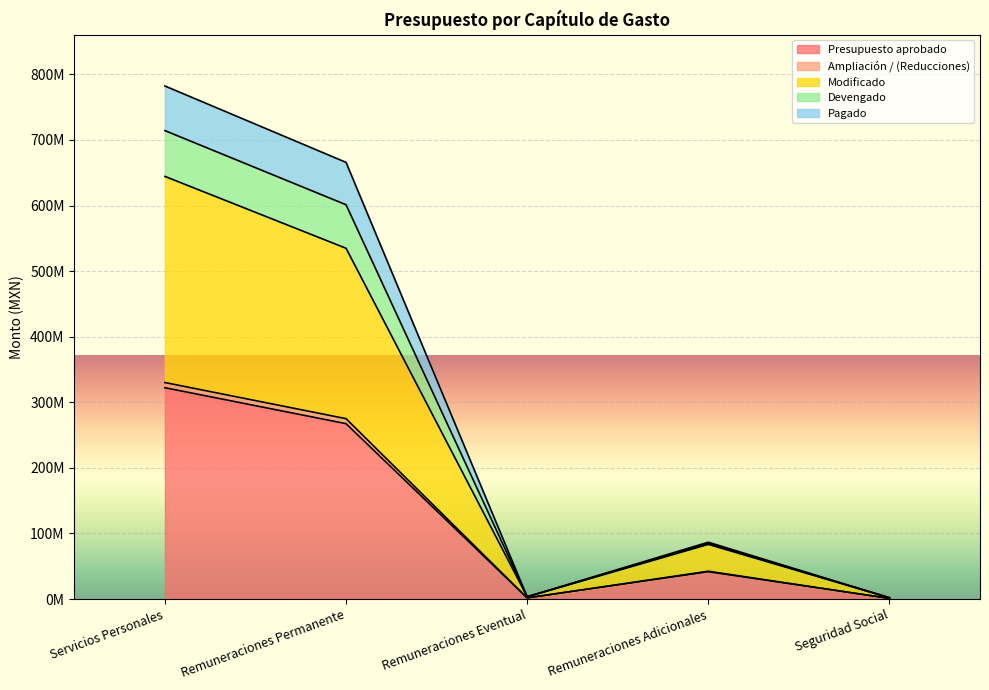

What is the label of the 1st point from the left?

Servicios Personales